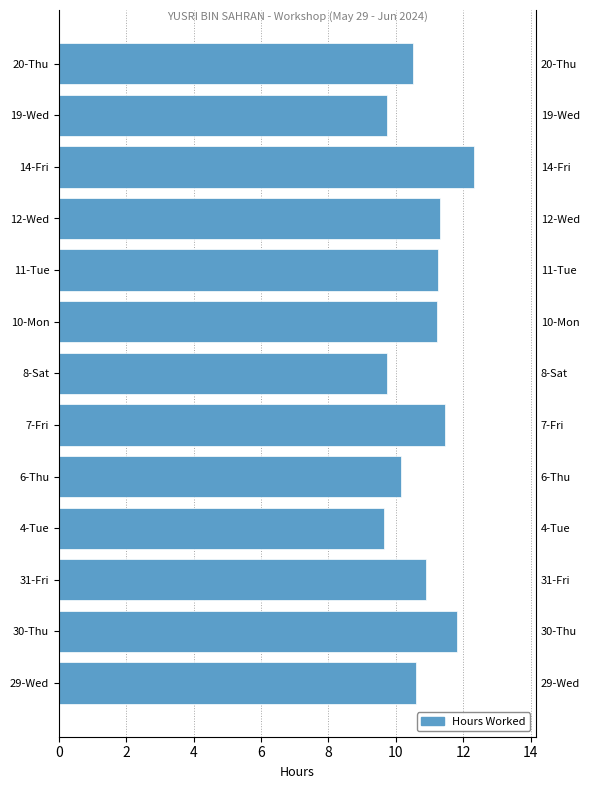

How many distinct data groups are displayed?

1